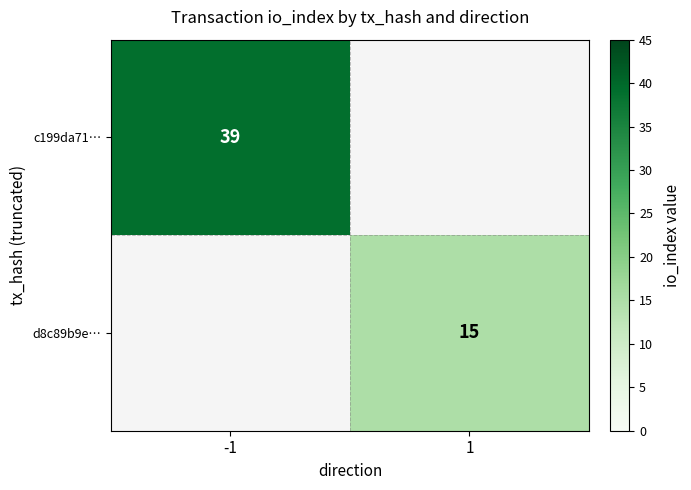

At how many categories does at least one series exceed 30?

1